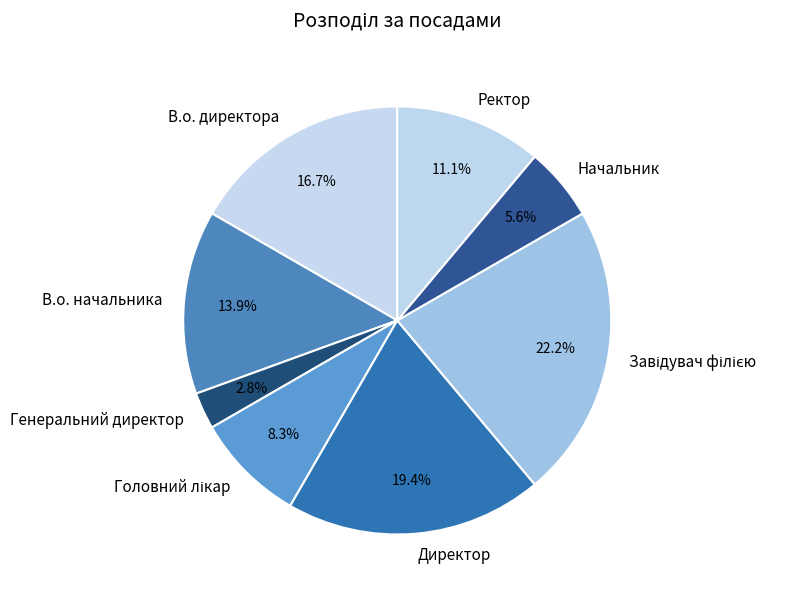

What is the smallest slice in the pie chart?

Генеральний директор